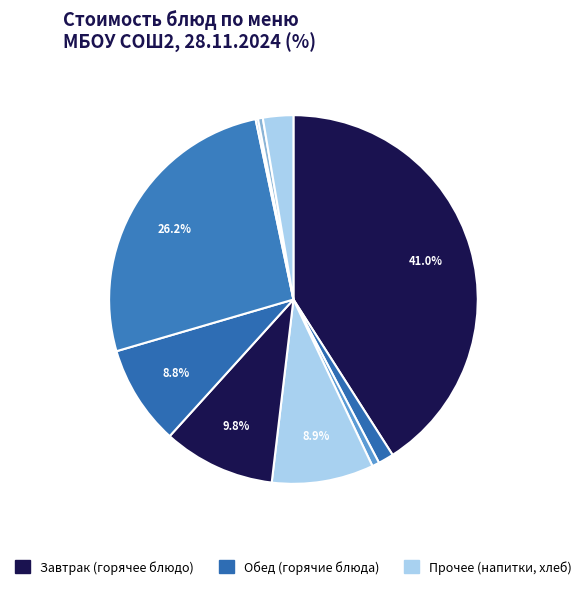

To the nearest percent, what is the average slice percentage?

10%